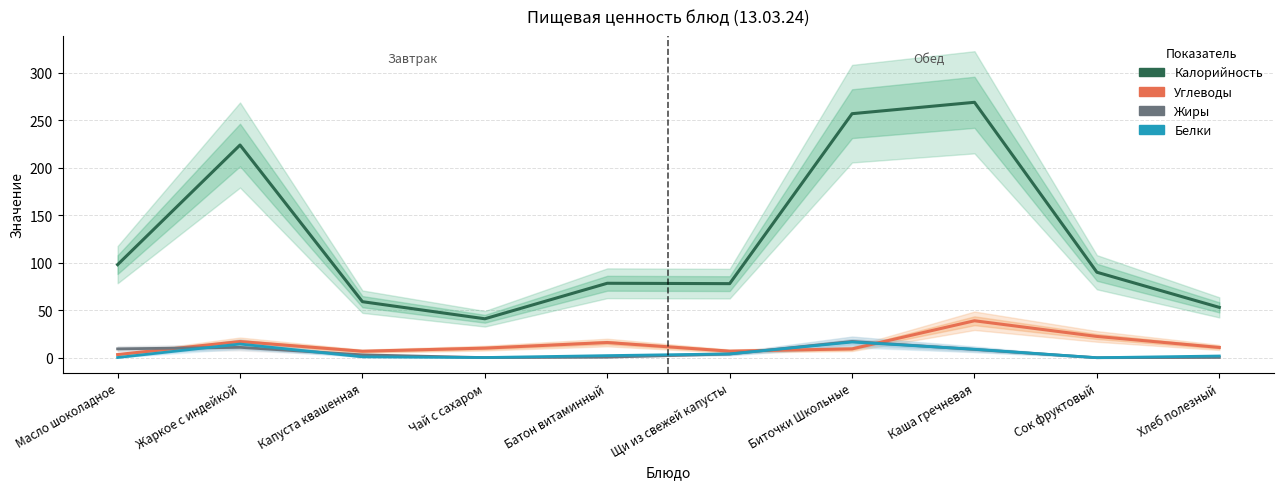

True or false: Жиры and Калорийность cross at least once.

False